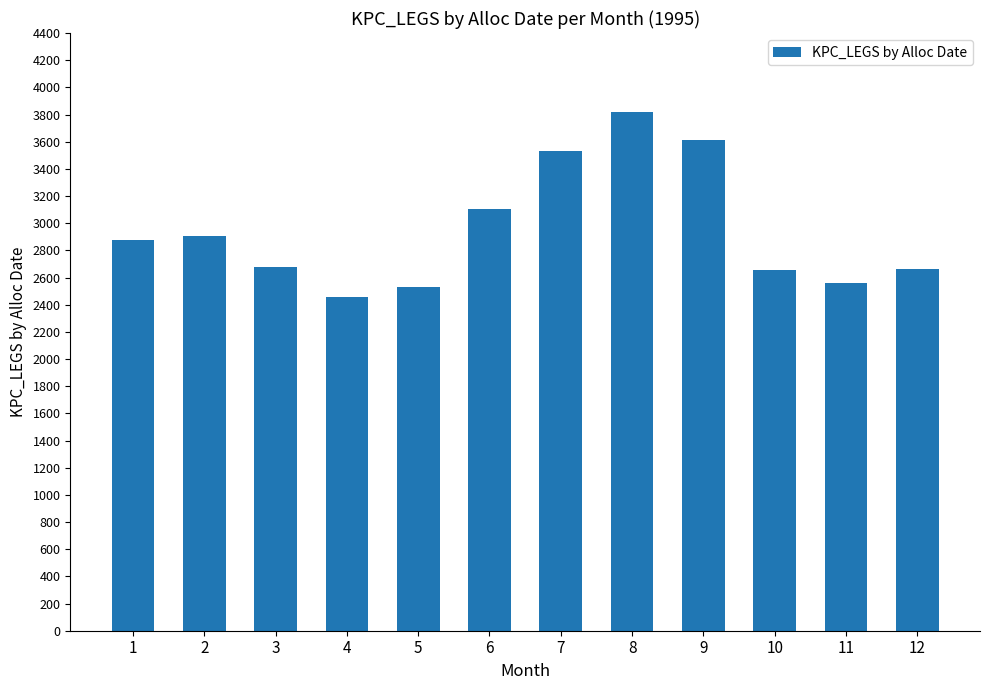

What is the sum of the values at 3 and 6?

5775.8